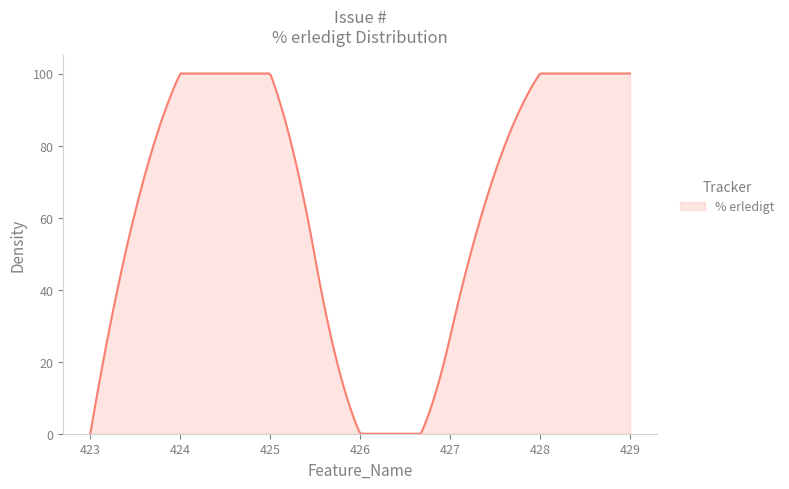

Does the chart have visible grid lines?

No